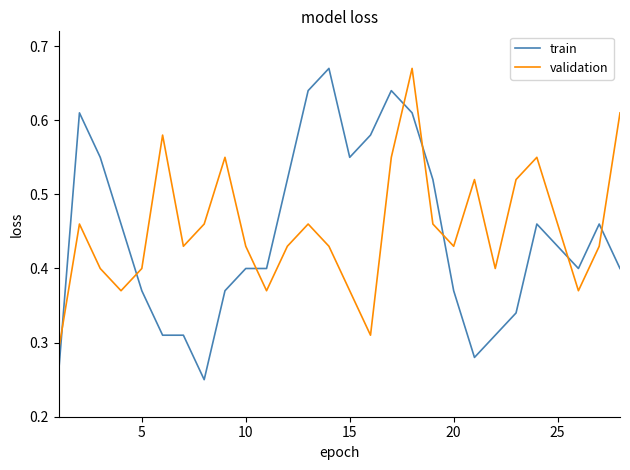

How many intersections are there between validation and train?

8